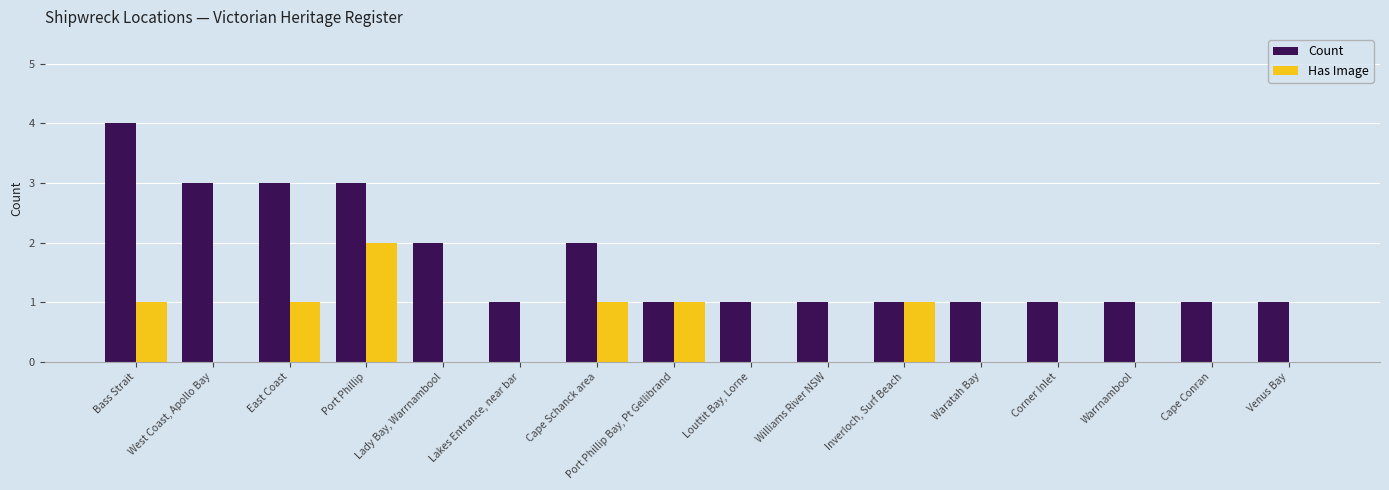

Is it true that Count equals 4 at Port Phillip?

False